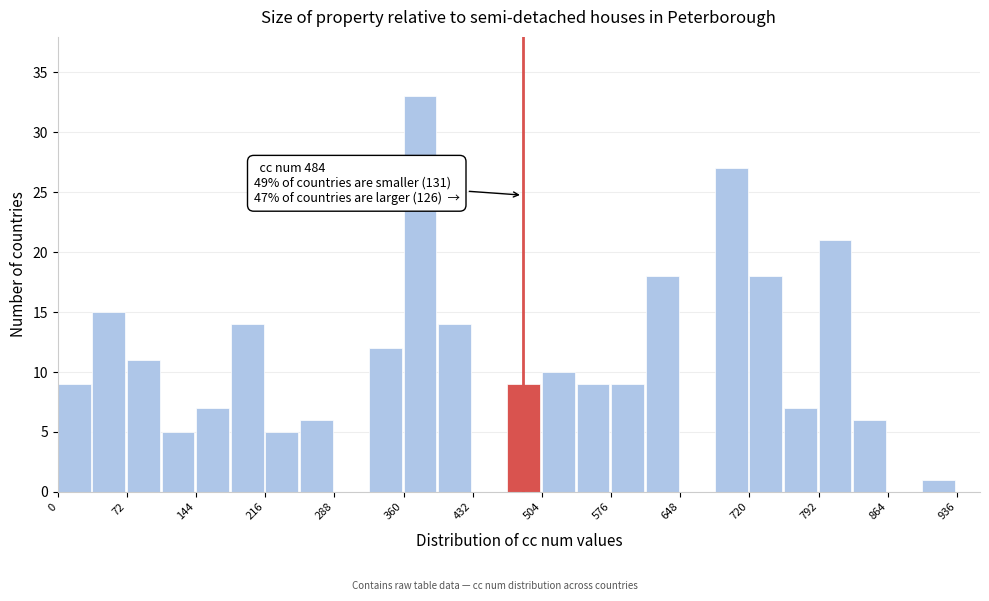

Around what value on the x-axis is the tallest bar? Give the approximate position of its centre, as read against the axis.

380